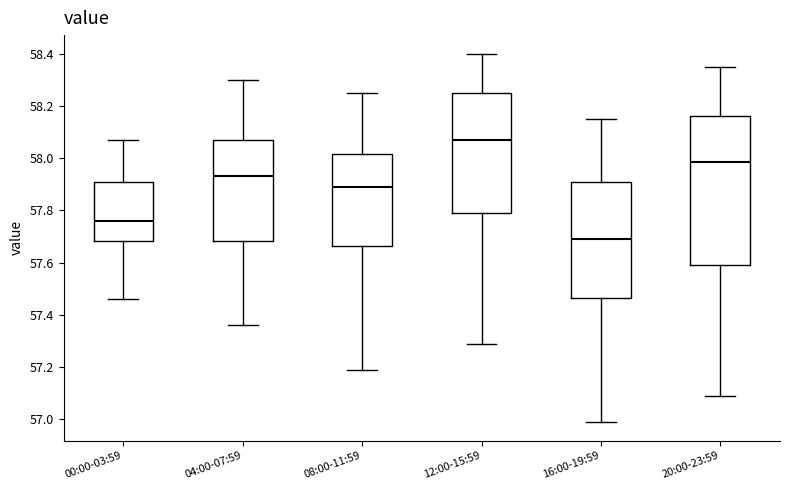

Reading left to right, read every box against the y-axis: the position of its median line, the range the box covers, and the ends of its whiskers. The values are not printed on the chart, so give them approximately, as read against the axis.

00:00-03:59: median 57.76, box 57.68 to 57.92, whiskers 57.46 to 58.08
04:00-07:59: median 57.94, box 57.68 to 58.08, whiskers 57.36 to 58.30
08:00-11:59: median 57.90, box 57.66 to 58.02, whiskers 57.20 to 58.26
12:00-15:59: median 58.08, box 57.80 to 58.26, whiskers 57.30 to 58.40
16:00-19:59: median 57.70, box 57.46 to 57.92, whiskers 57.00 to 58.16
20:00-23:59: median 57.98, box 57.60 to 58.16, whiskers 57.10 to 58.36